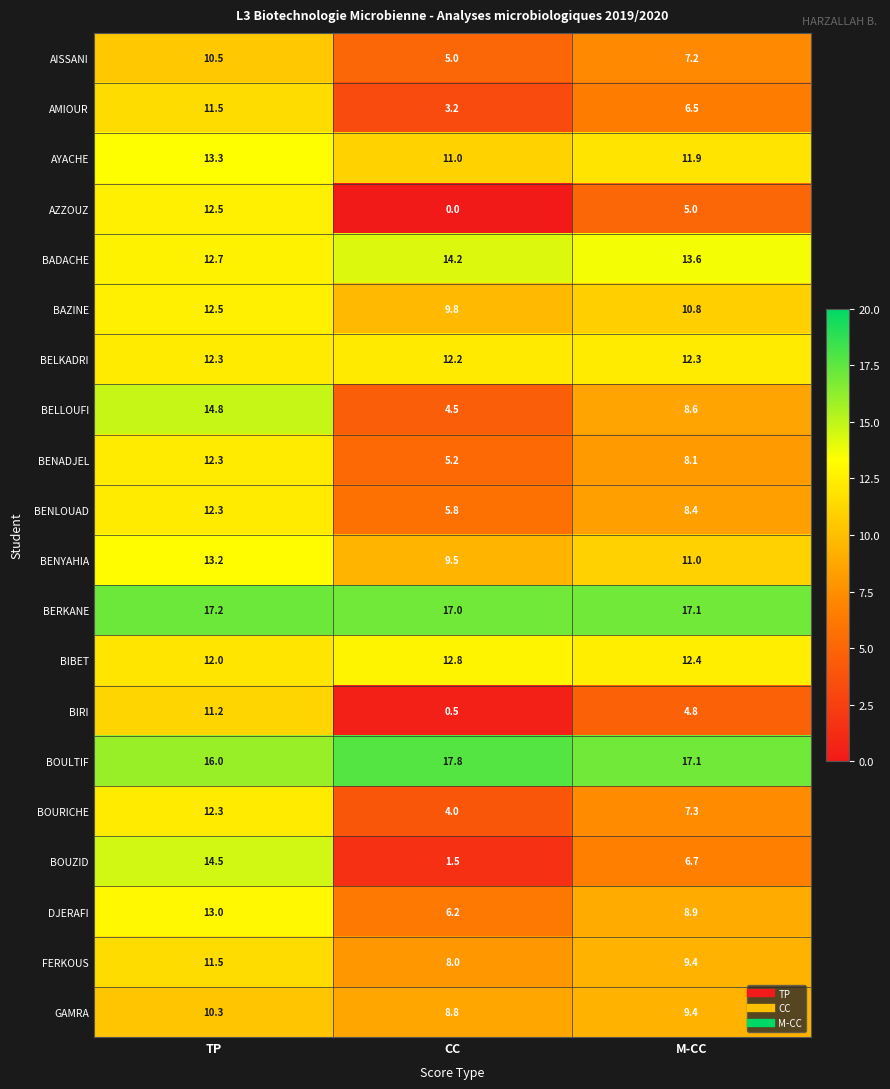

What is the difference between the BENYAHIA values at TP and CC?

3.7